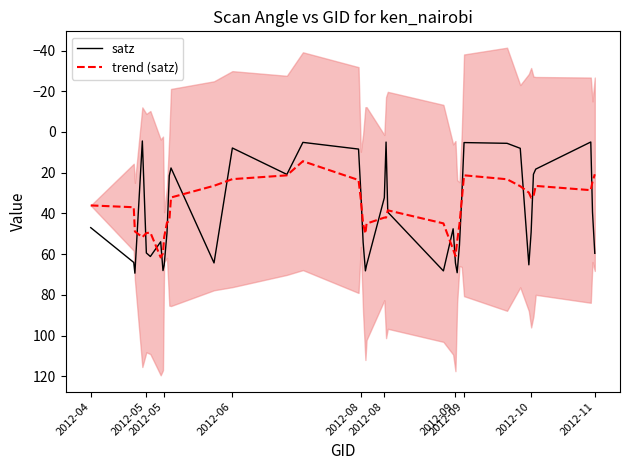

What is the sum of all trend (satz) values?

1532.2